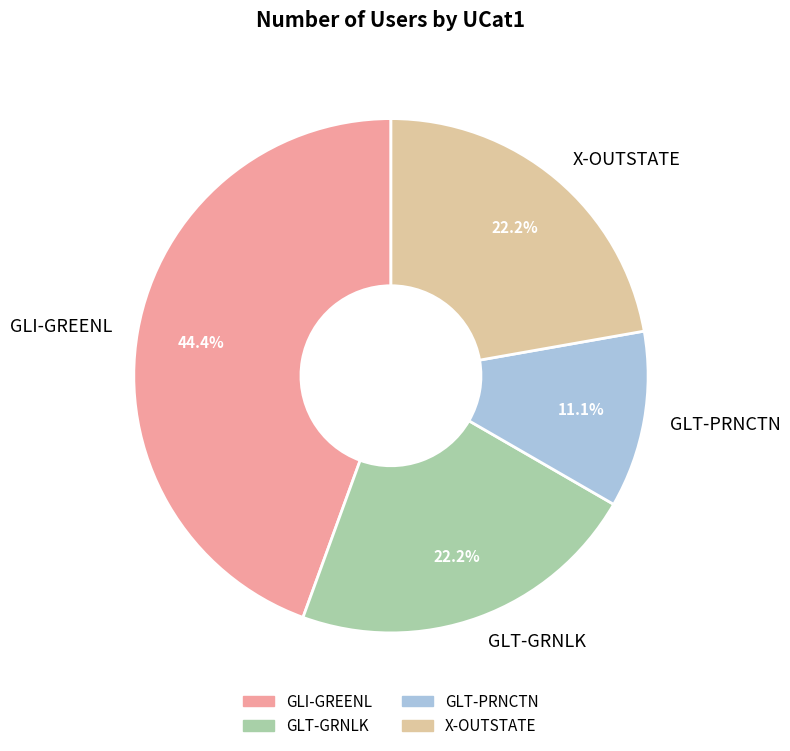

Is GLI-GREENL the majority of the pie?

No